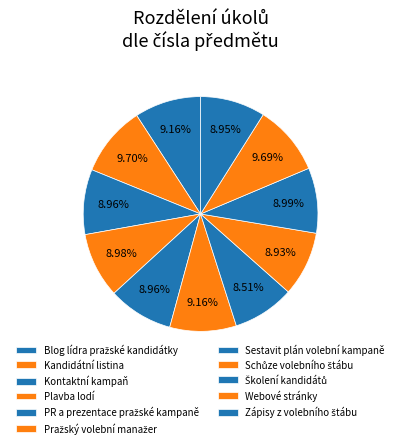

How many segments does this pie chart have?

11